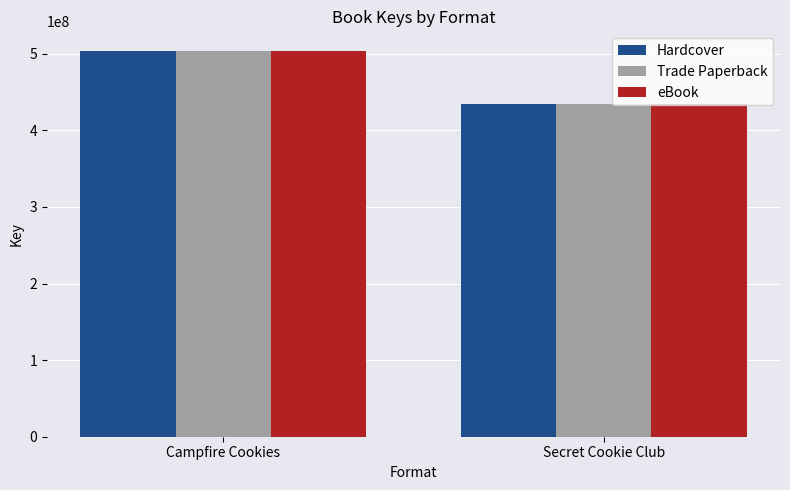

The value of Trade Paperback at Campfire Cookies is 899903558. True or false?

False